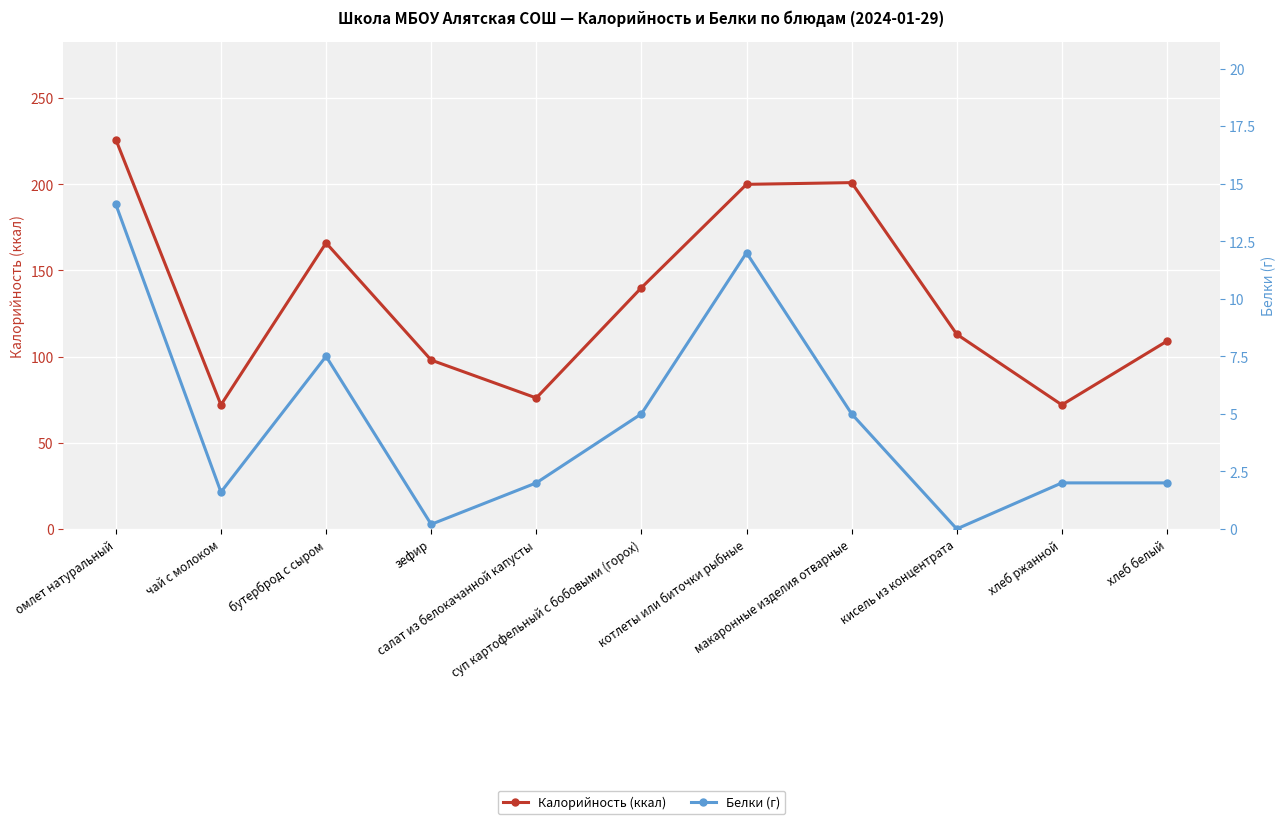

What is the sum of the Белки (г) values at кисель из концентрата and хлеб белый?

2.0